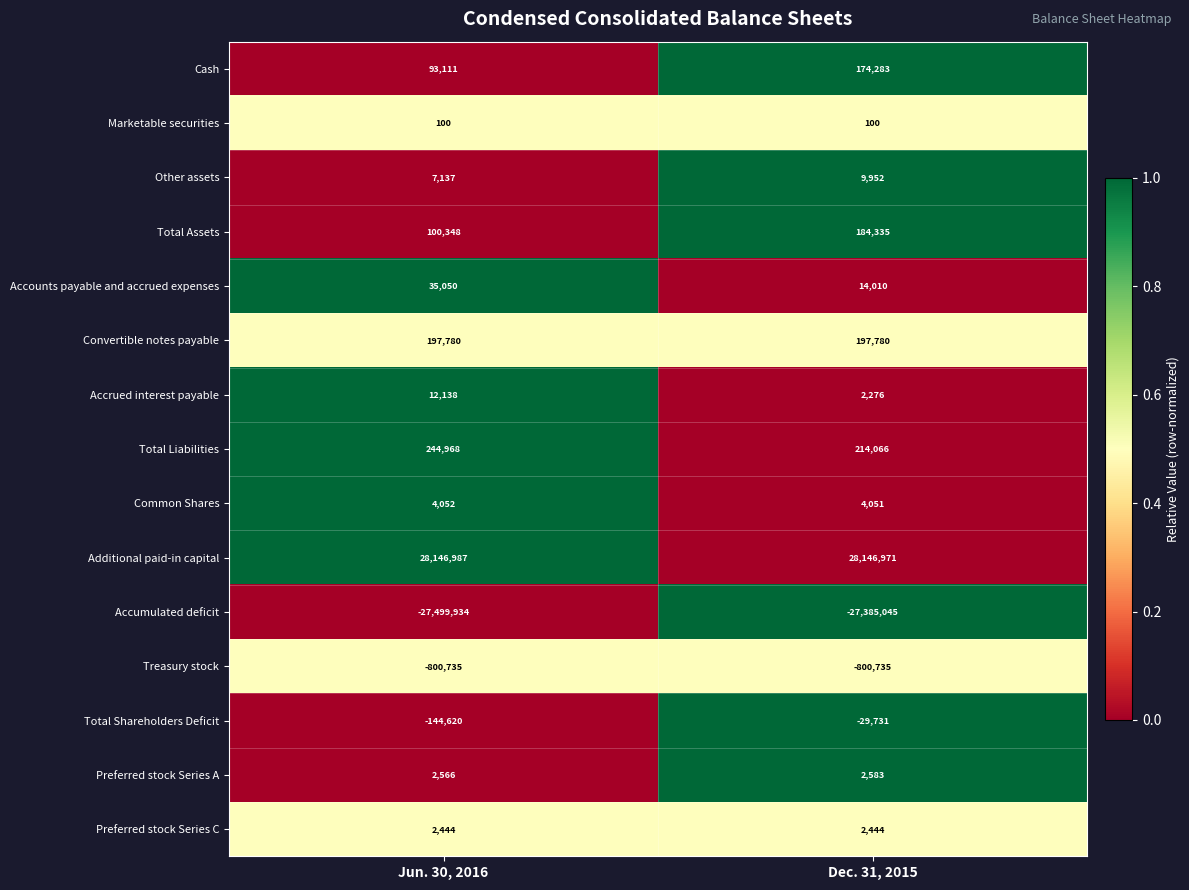

What is the difference between the highest and lowest values at Dec. 31, 2015?

55532016